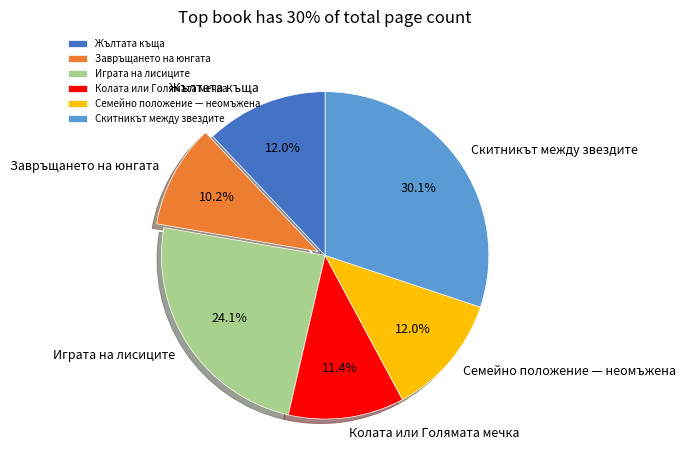

What is the ratio of the value at Колата или Голямата мечка to the value at Скитникът между звездите?

0.4